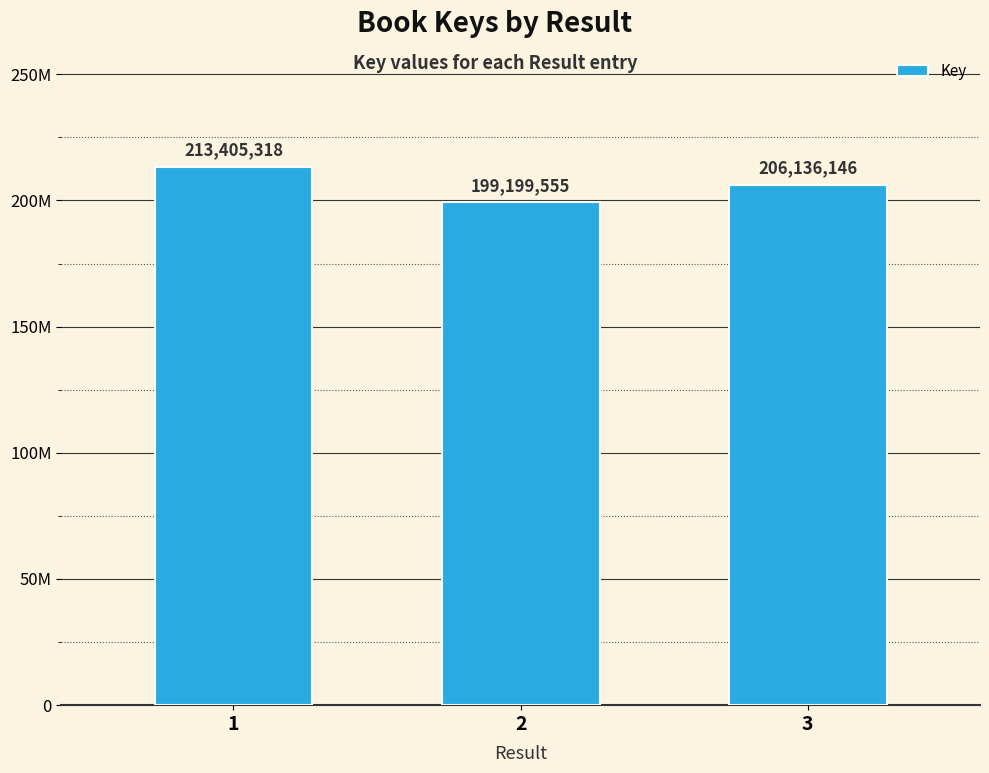

Which has a higher value, 2 or 1?

1